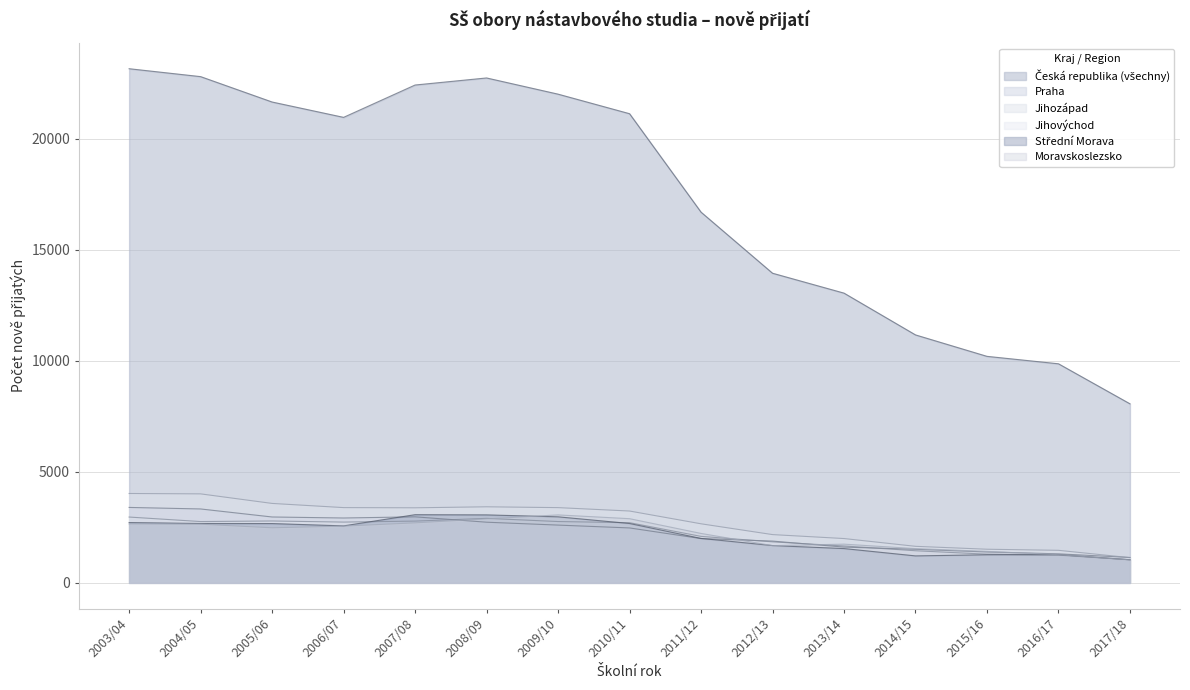

The Střední Morava series shows 3928 at 2006/07. True or false?

False